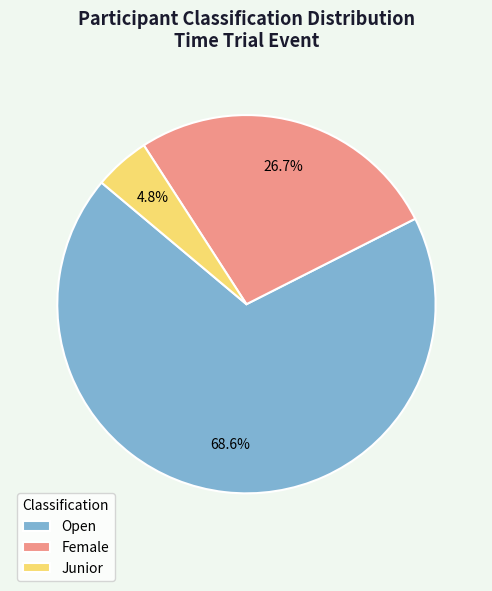

Which category has the biggest portion of the pie?

Open